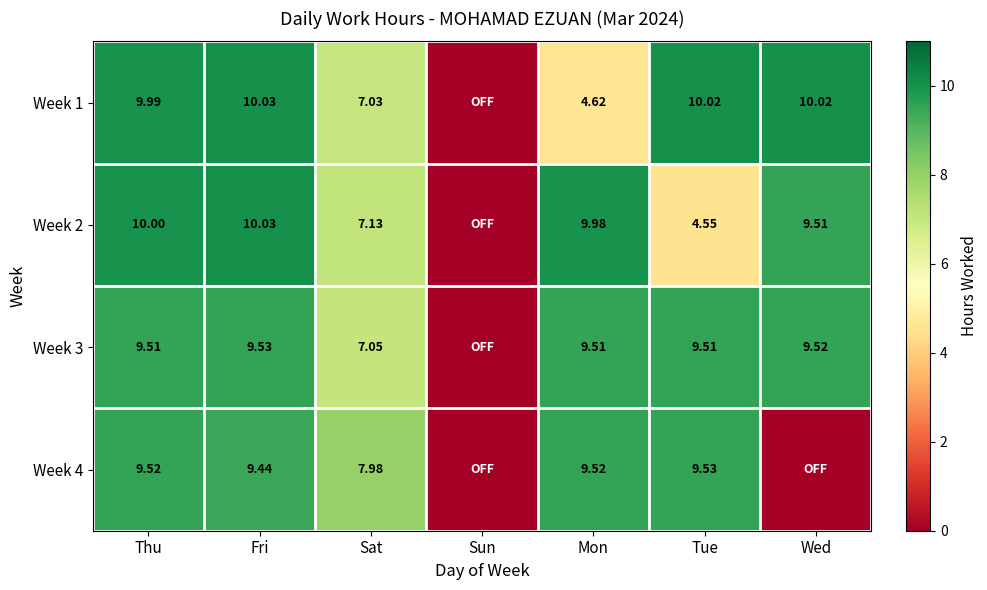

Is the value of Week 1 at Wed greater than the value of Week 2 at Mon?

Yes